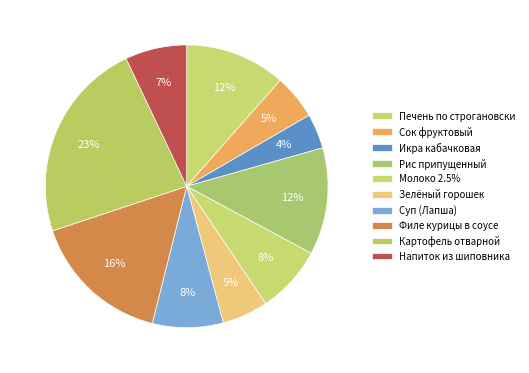

Count the number of slices in the pie.

10